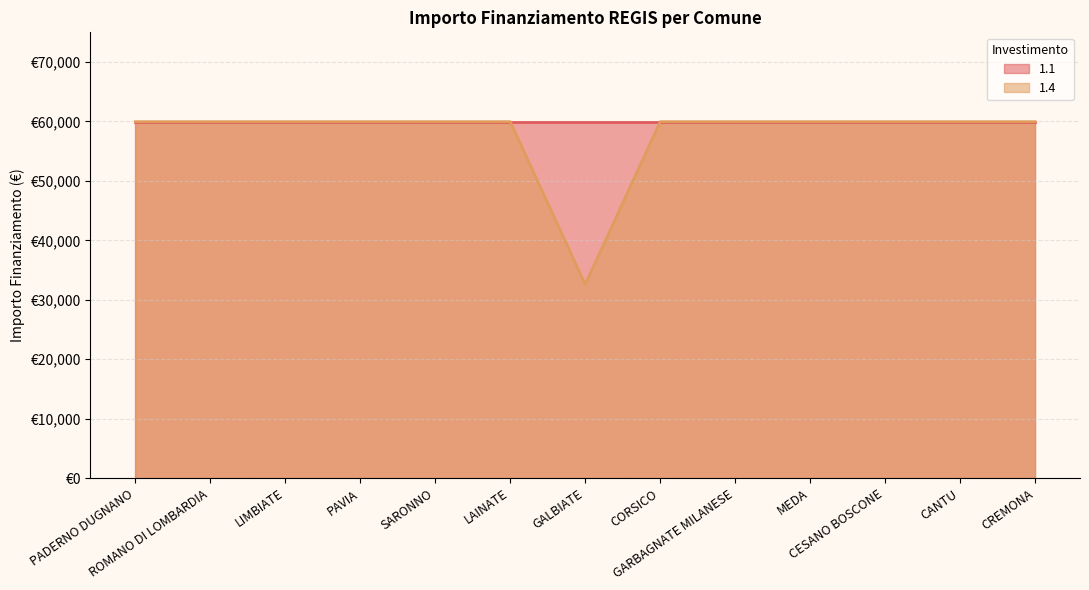

Reading right to left, what are all the values shown in this chart?

CREMONA=59966	CANTU=59966	CESANO BOSCONE=59966	MEDA=59966	GARBAGNATE MILANESE=59966	CORSICO=59966	GALBIATE=32589	LAINATE=59966	SARONNO=59966	PAVIA=59966	LIMBIATE=59966	ROMANO DI LOMBARDIA=59966	PADERNO DUGNANO=59966